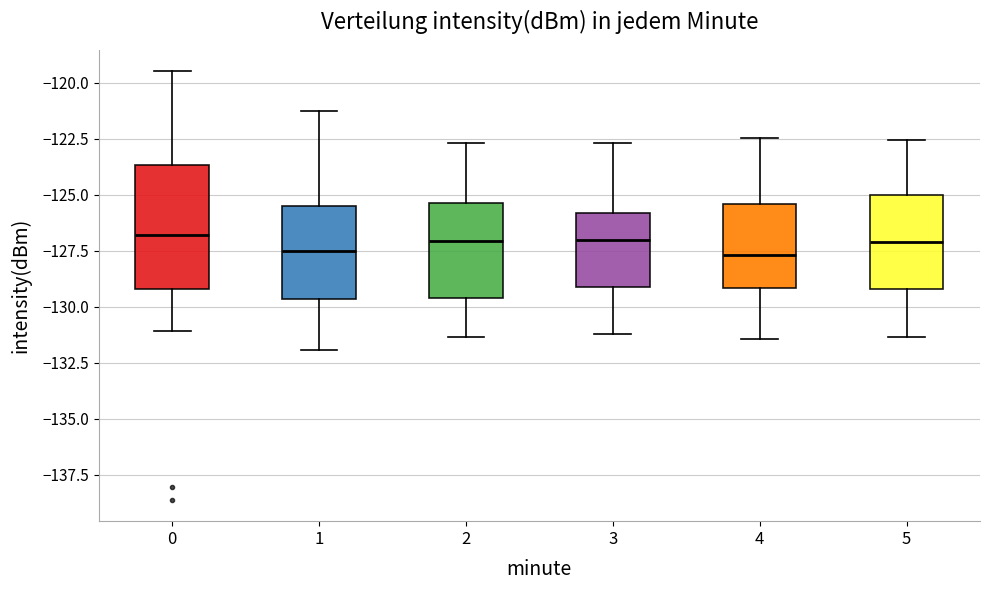

Where does the median line of the box at x = 1 sit on the y-axis? The values are not printed on the chart, so give them approximately, as read against the axis.

-127.5